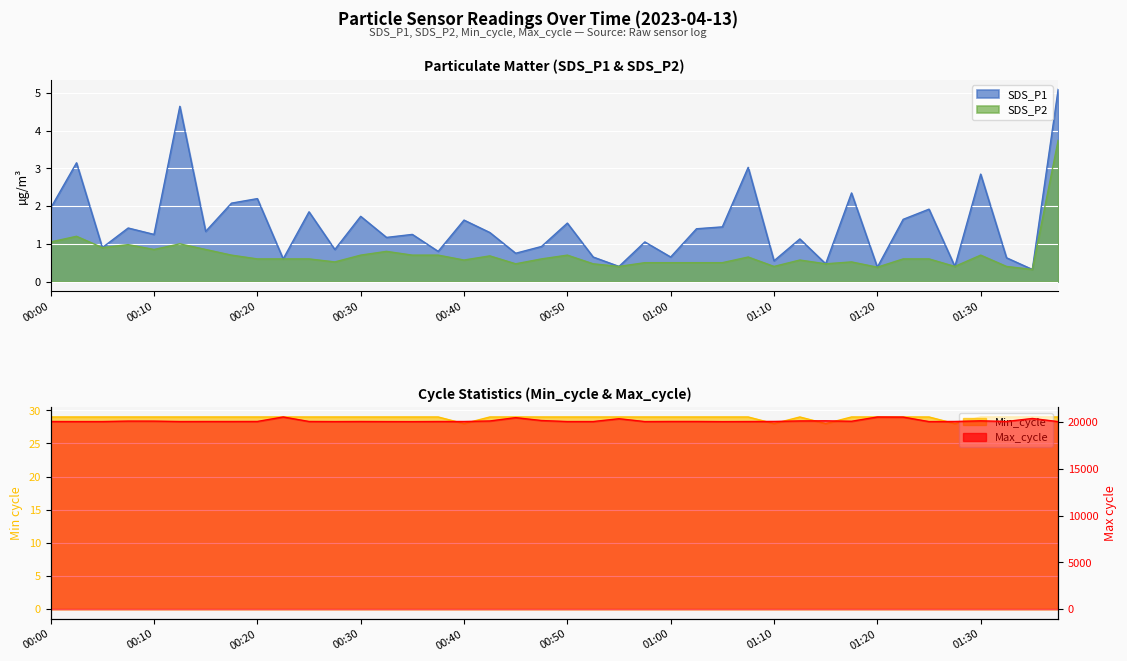

What is the label of the 17th point from the left?

00:40